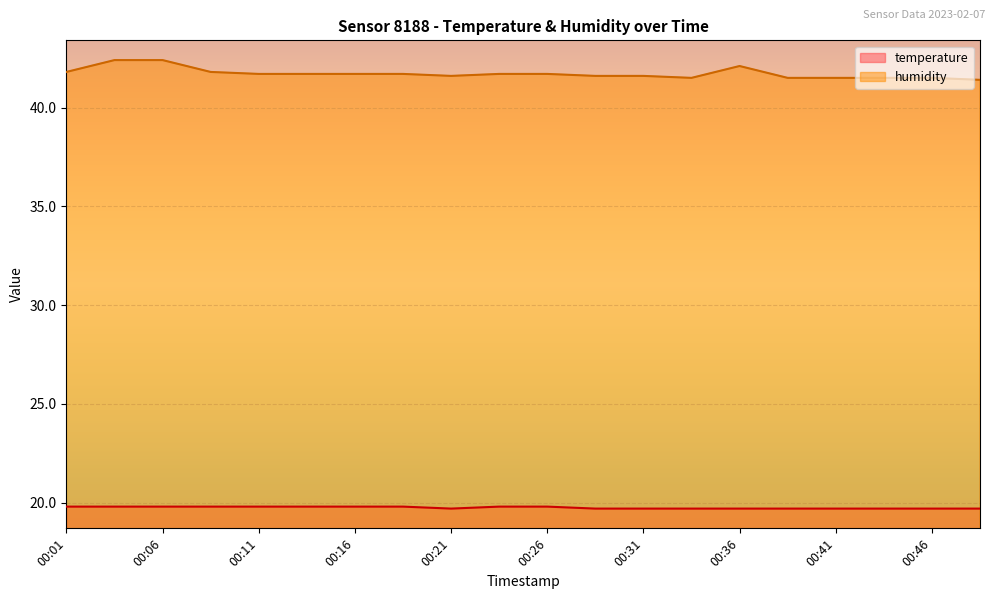

The value of humidity at 00:09 is 41.8. True or false?

True